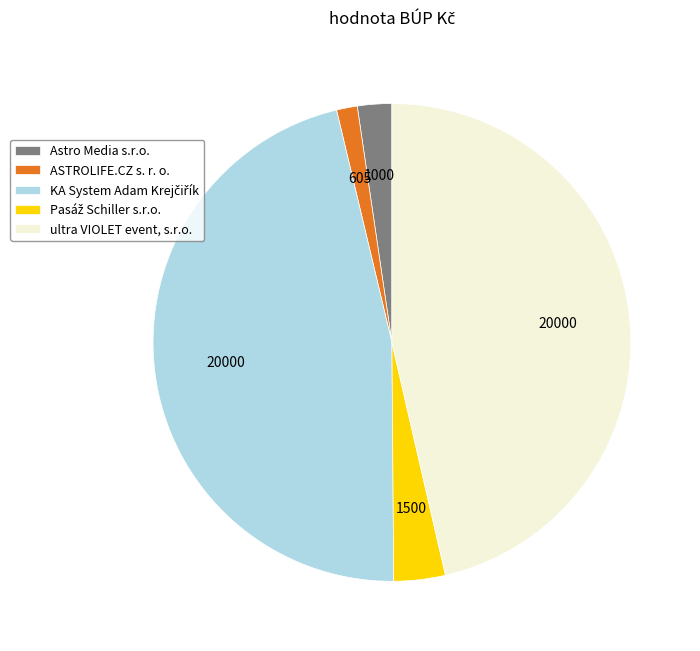

How many segments does this pie chart have?

5